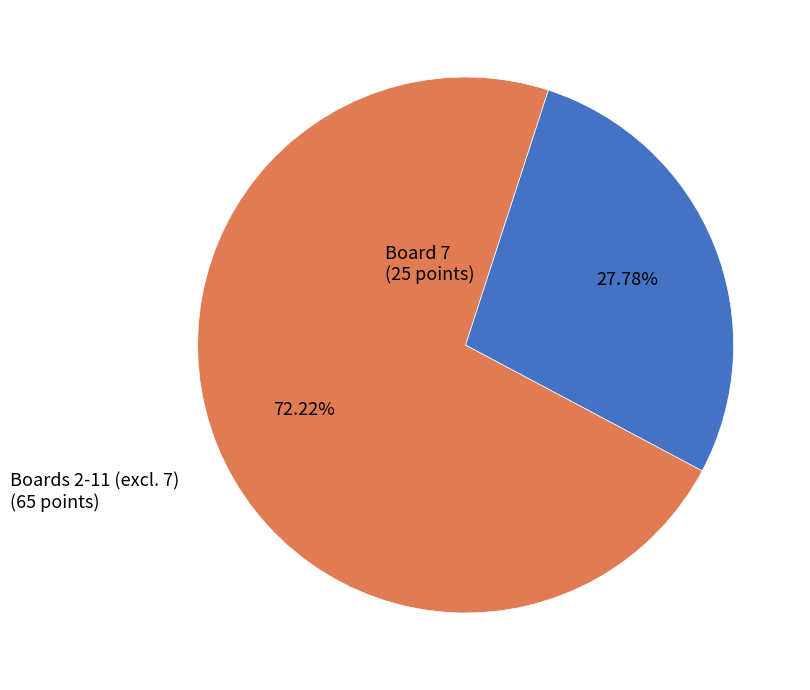

Count the number of slices in the pie.

2